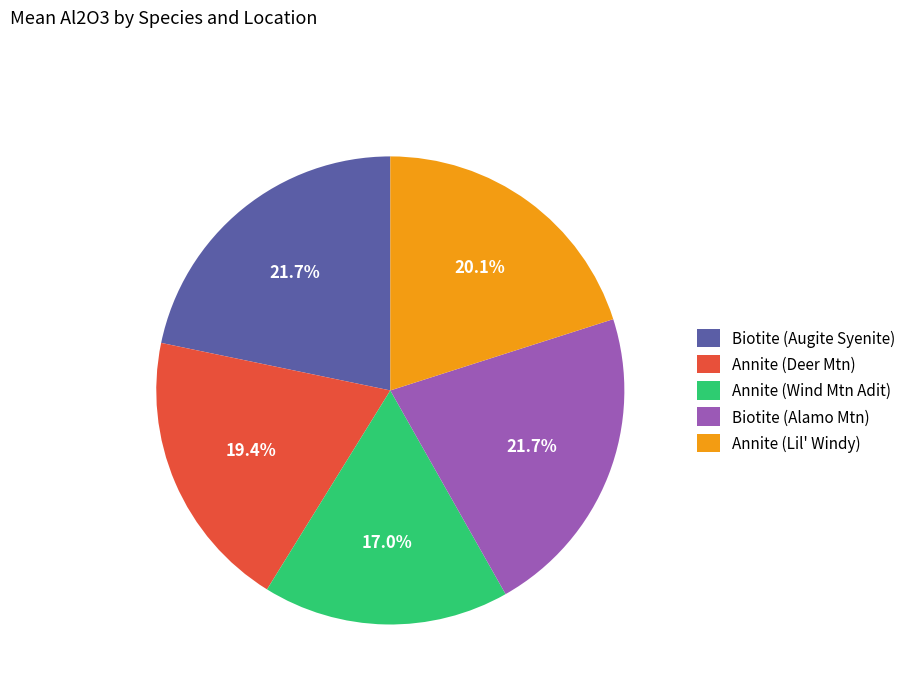

Is there a majority slice in this chart?

No